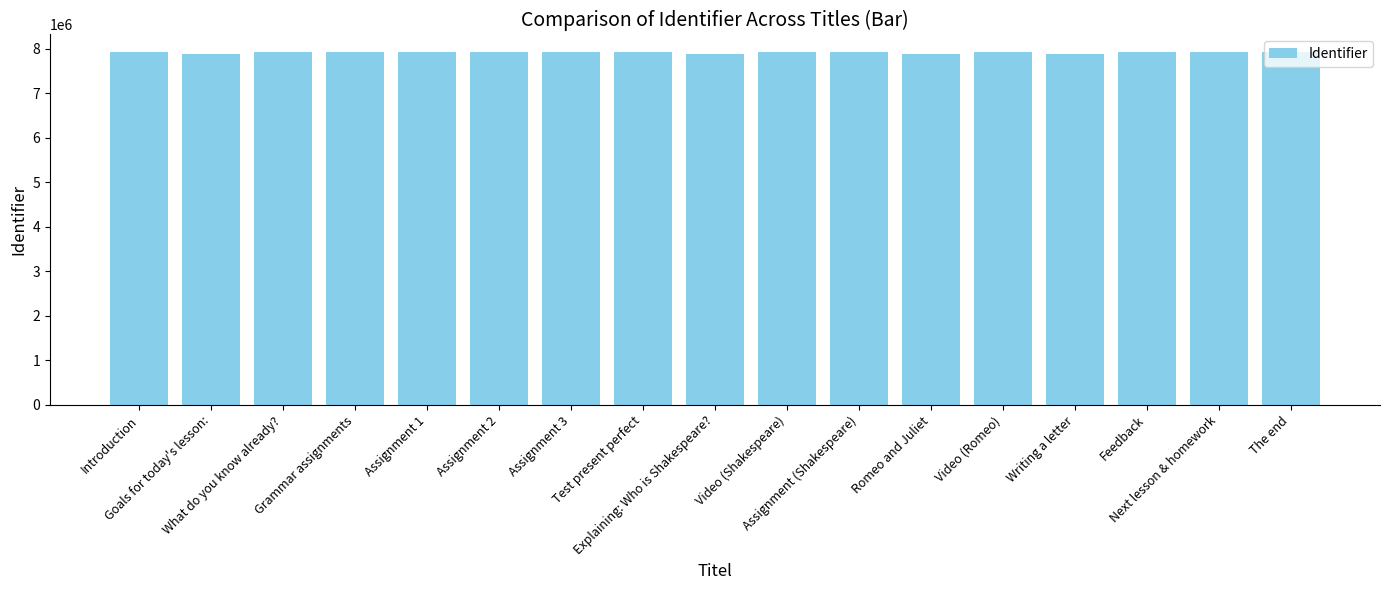

What is the label of the 9th bar from the left?

Explaining: Who is Shakespeare?